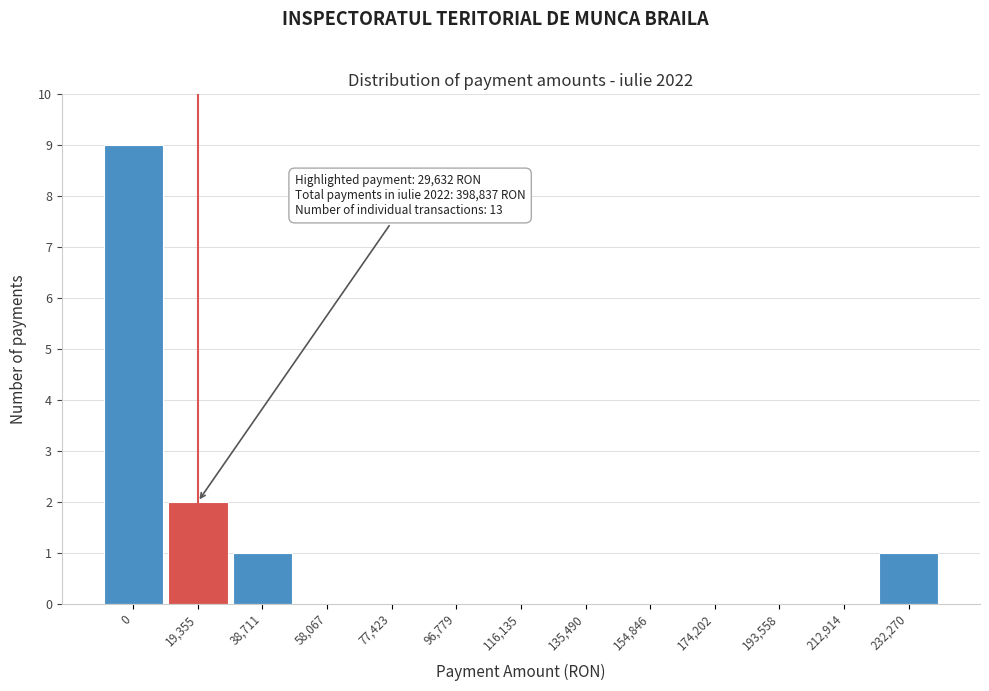

Reading right to left, extract all data points from this chart.

232,270=1	212,914=0	193,558=0	174,202=0	154,846=0	135,490=0	116,135=0	96,779=0	77,423=0	58,067=0	38,711=1	19,355=2	0=9